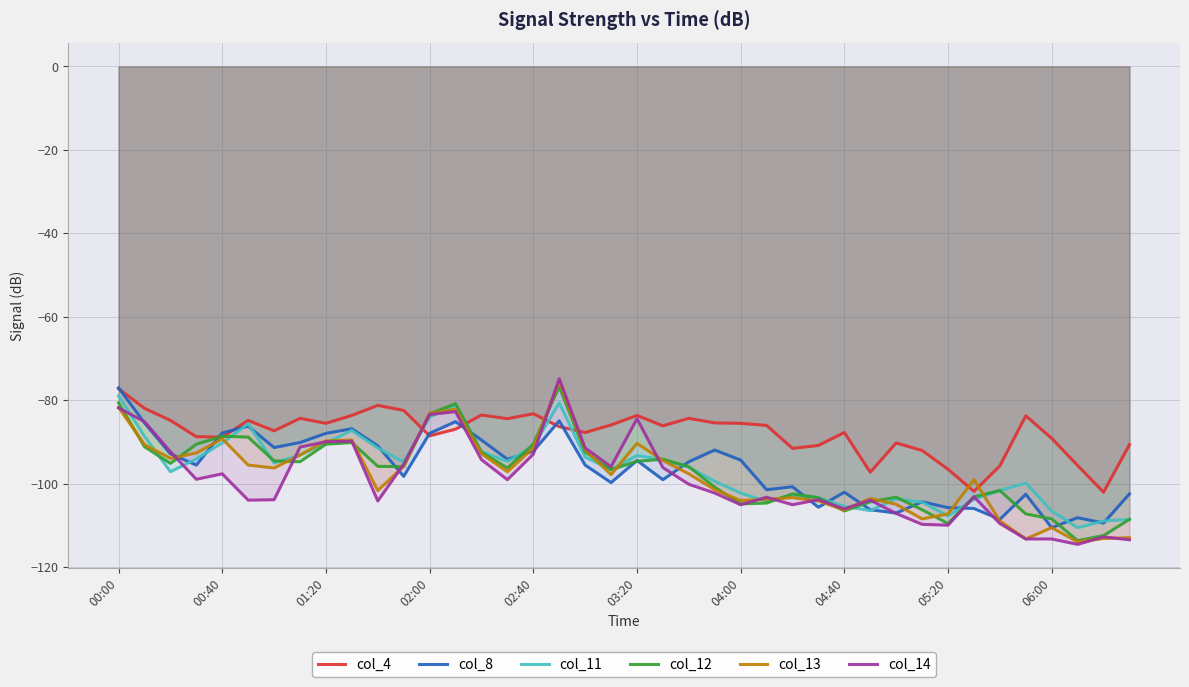

The col_14 series shows -158.5 at 04:00. True or false?

False